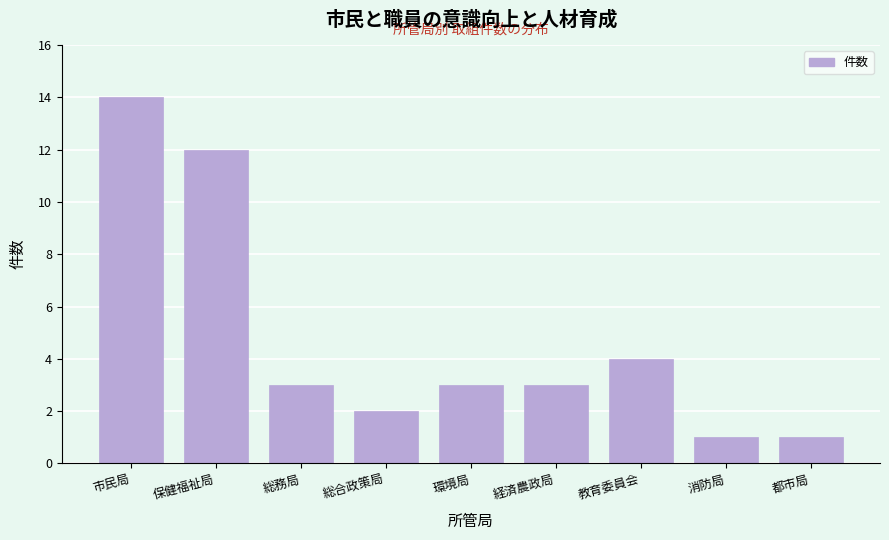

Reading left to right, extract all data points from this chart.

14	12	3	2	3	3	4	1	1